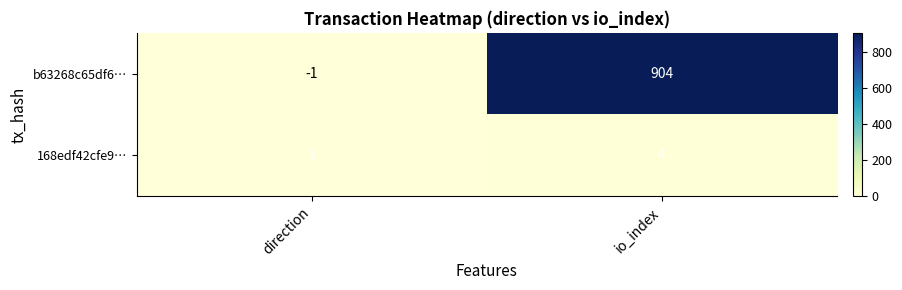

Rank the series at direction from lowest to highest value.

b63268c65df6…, 168edf42cfe9…